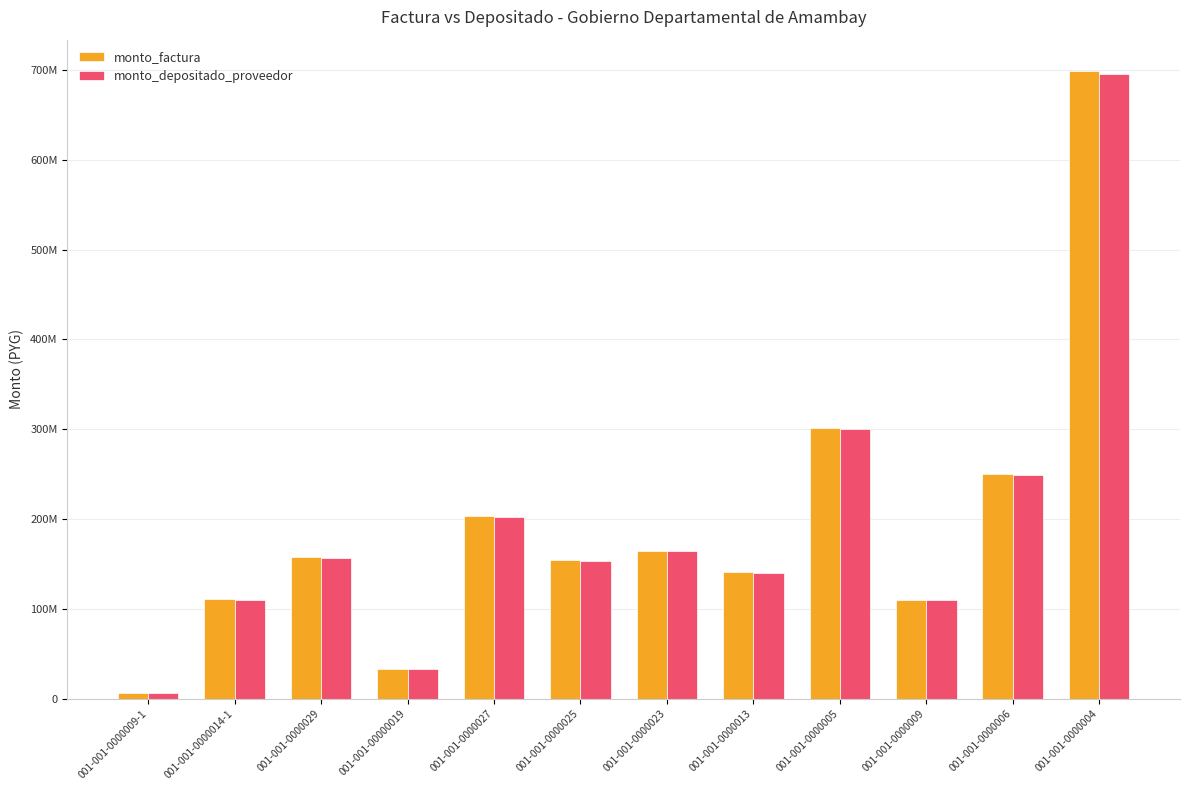

What are all the series names shown in the legend?

monto_factura, monto_depositado_proveedor